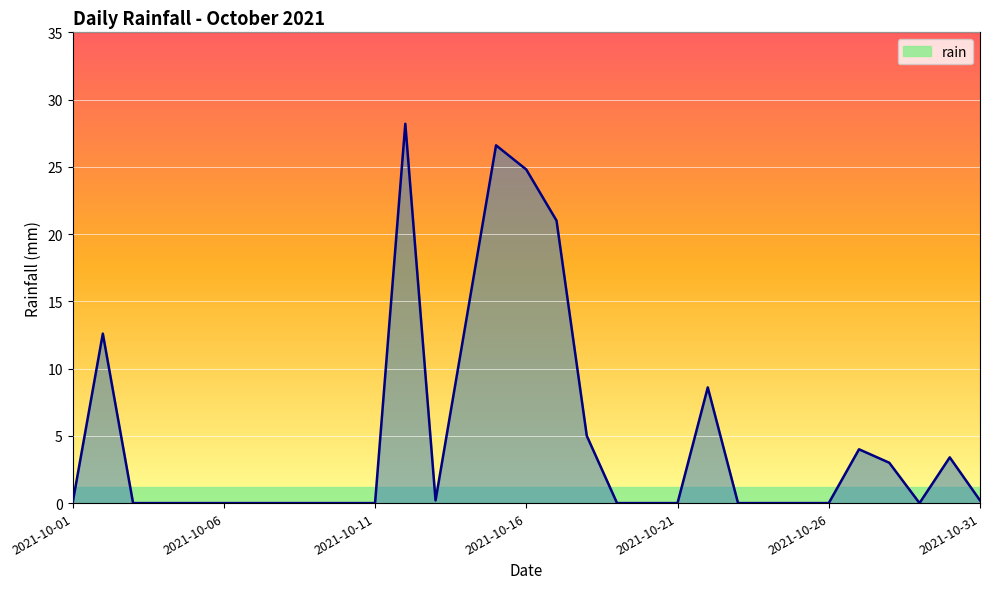

How many lines are shown in the chart?

1